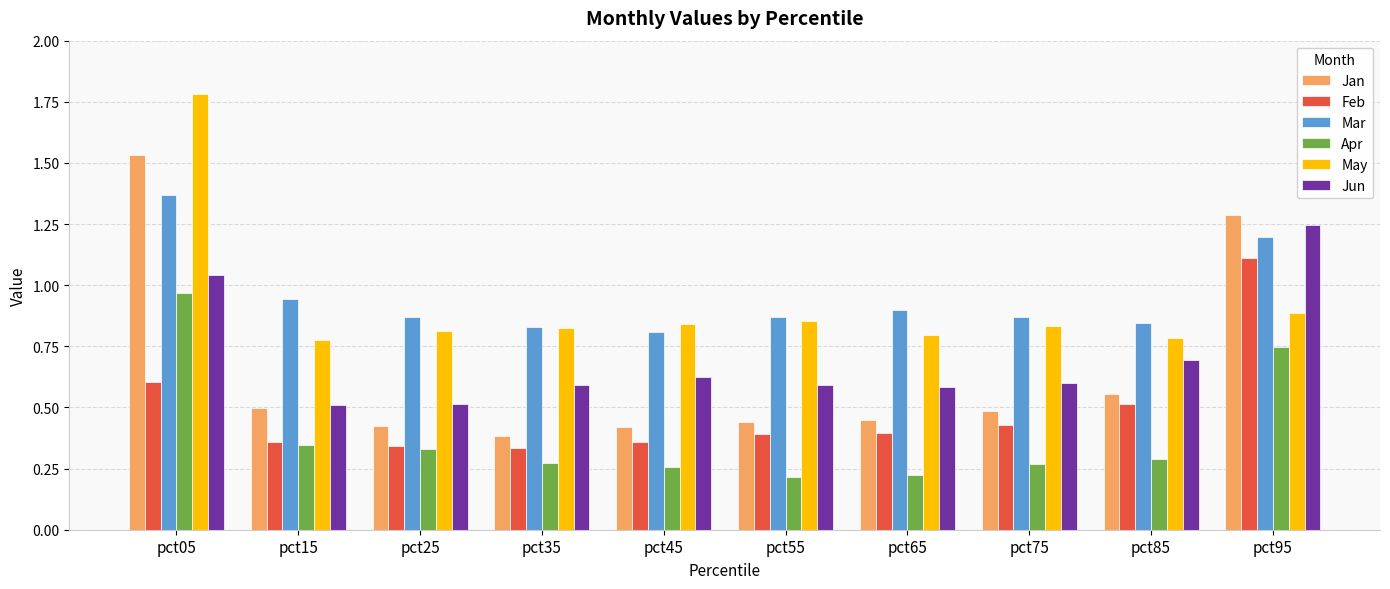

What is the total value across all series at pct85?

3.7